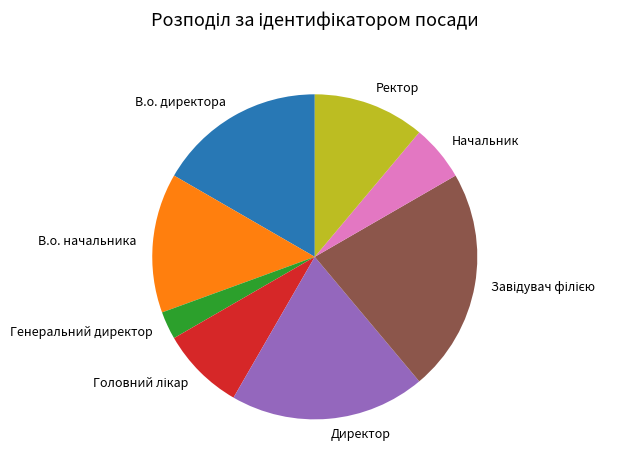

Is there a majority slice in this chart?

No